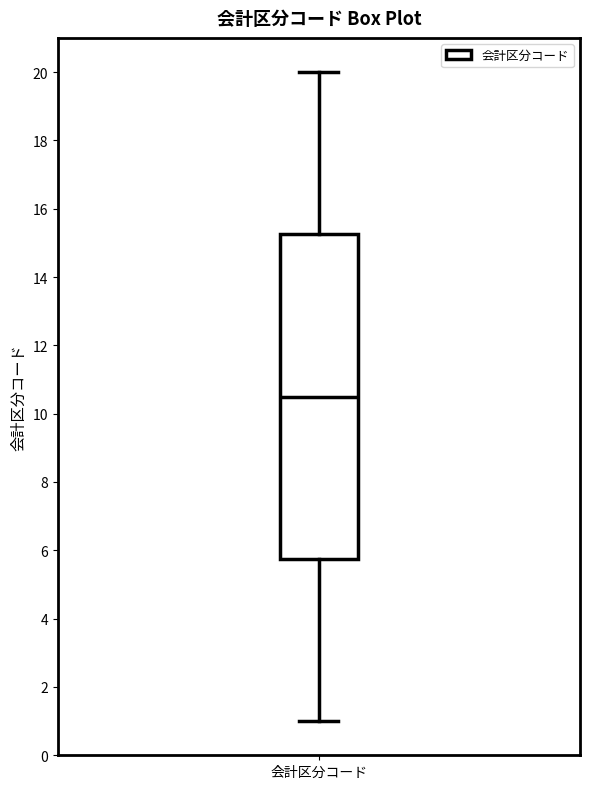

Where does the median line of the box for 会計区分コード sit on the y-axis? The values are not printed on the chart, so give them approximately, as read against the axis.

10.6